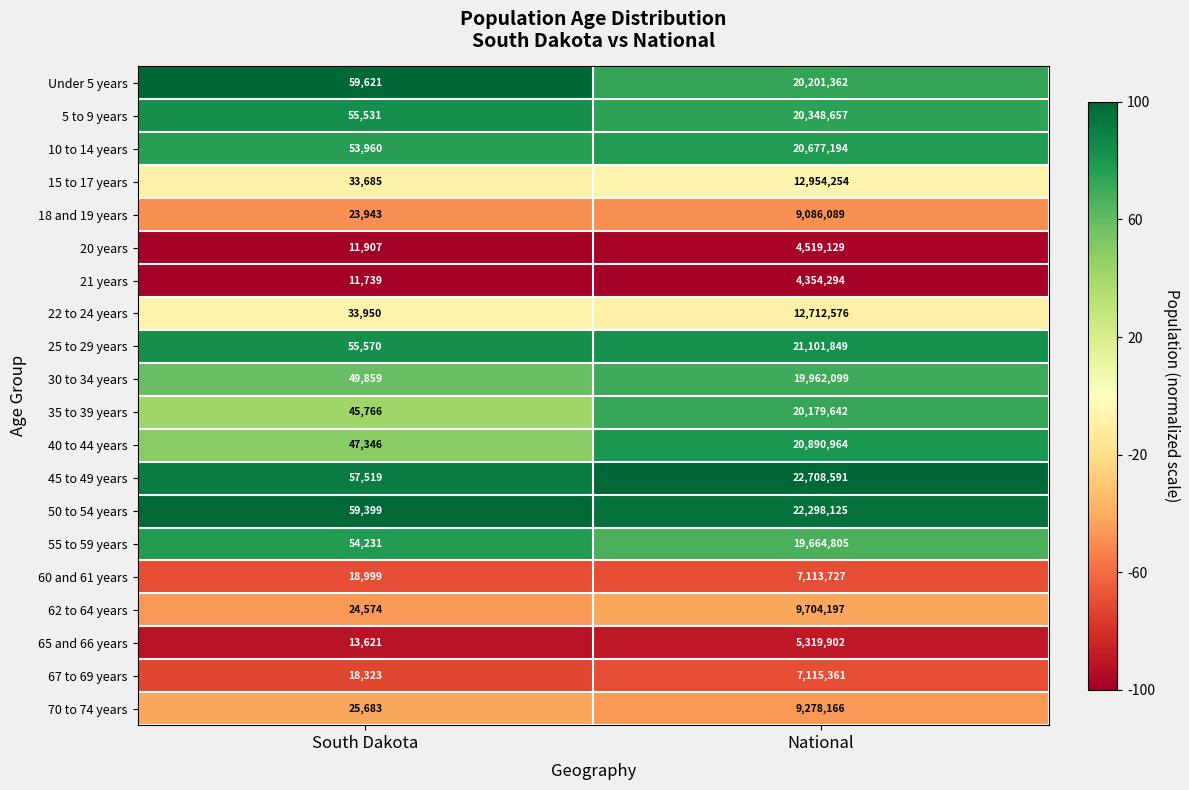

Is it true that 20 years equals 4519129 at National?

True